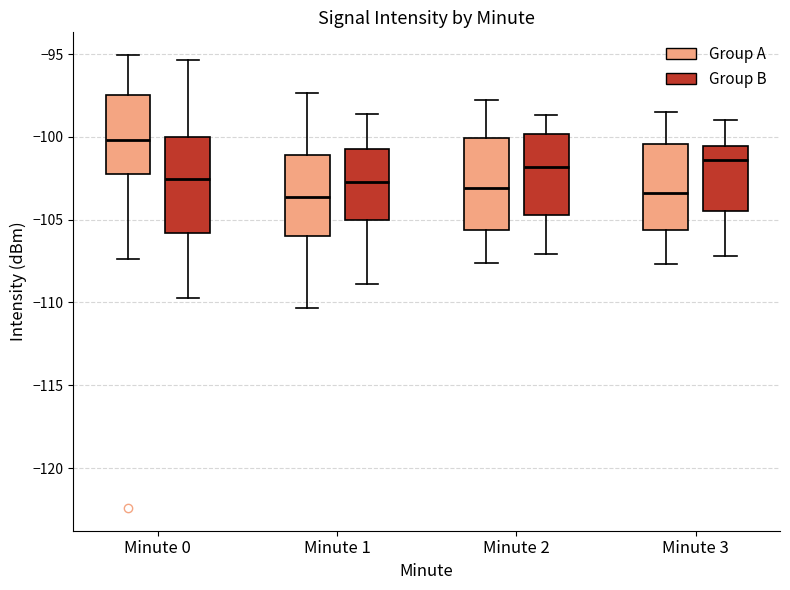

Reading left to right, transcribe this box plot: for each box, give where its median line is, the range the box spans, and where its two whiskers end, as read against the y-axis. The values are not printed on the chart, so give them approximately, as read against the axis.

Minute 0 (Group A): median -100.0, box -102.5 to -97.5, whiskers -107.5 to -95.0
Minute 0 (Group B): median -102.5, box -106.0 to -100.0, whiskers -109.5 to -95.5
Minute 1 (Group A): median -103.5, box -106.0 to -101.0, whiskers -110.5 to -97.5
Minute 1 (Group B): median -102.5, box -105.0 to -100.5, whiskers -109.0 to -98.5
Minute 2 (Group A): median -103.0, box -105.5 to -100.0, whiskers -107.5 to -98.0
Minute 2 (Group B): median -102.0, box -104.5 to -100.0, whiskers -107.0 to -98.5
Minute 3 (Group A): median -103.5, box -105.5 to -100.5, whiskers -107.5 to -98.5
Minute 3 (Group B): median -101.5, box -104.5 to -100.5, whiskers -107.0 to -99.0